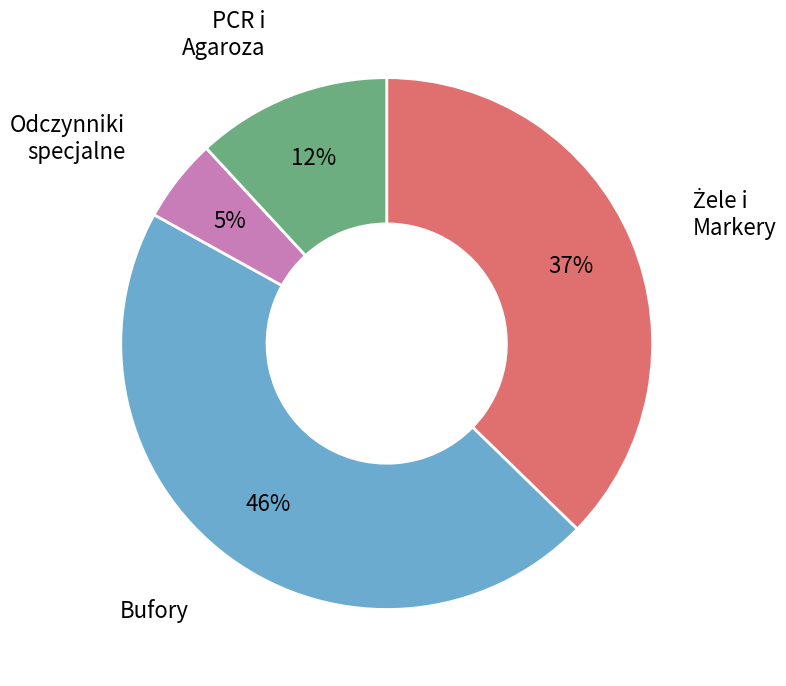

To the nearest percent, what is the average slice percentage?

25%